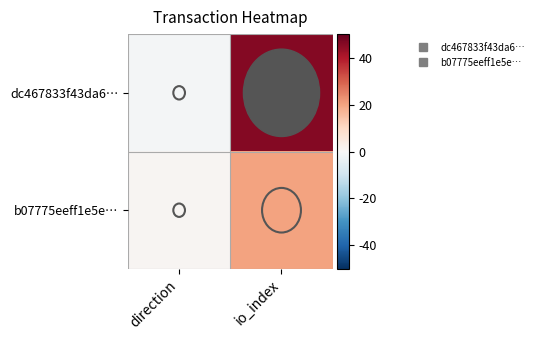

At which category is the sum across all series the highest?

io_index